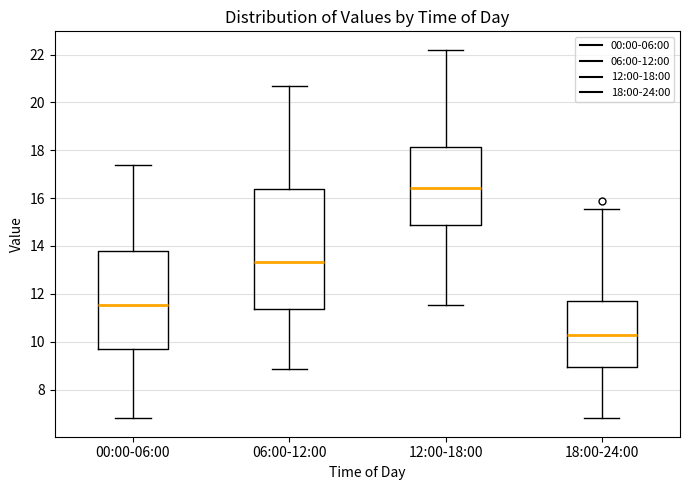

Where is the lower edge of the box for 06:00-12:00 on the y-axis? The values are not printed on the chart, so give them approximately, as read against the axis.

11.4